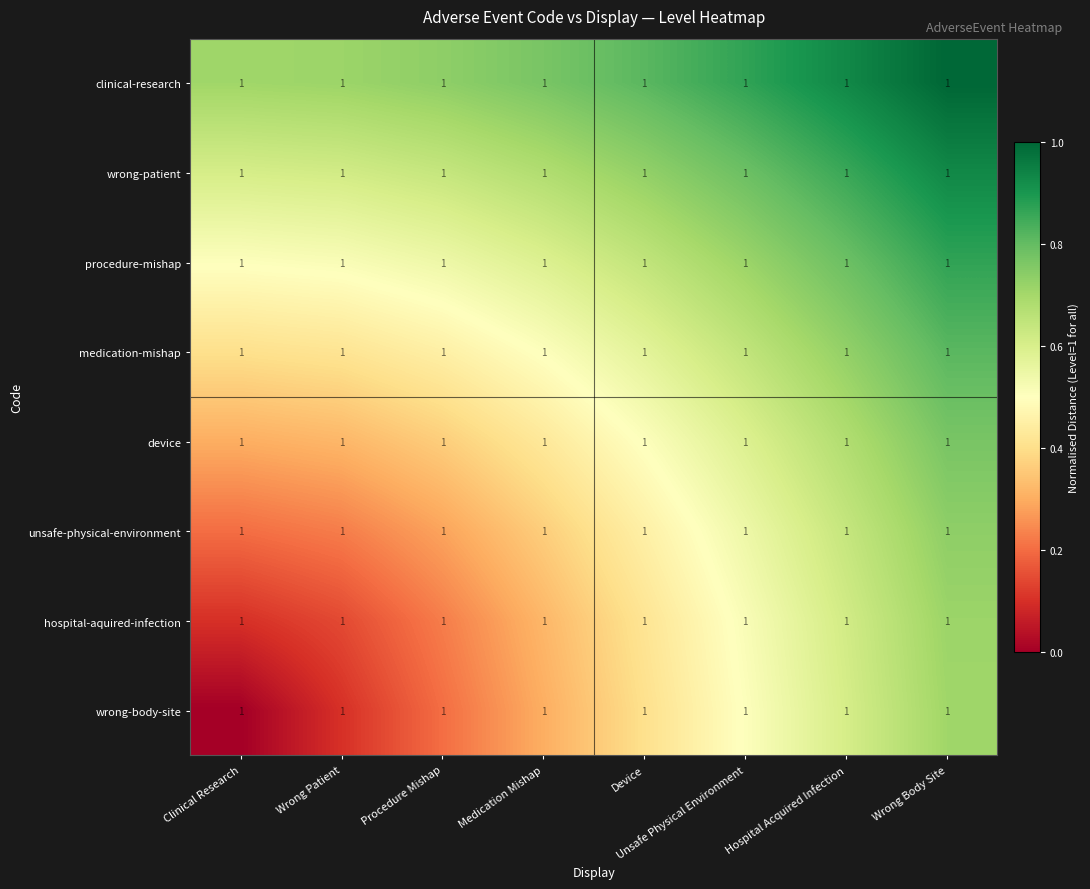

At which label does clinical-research reach its minimum?

Clinical Research